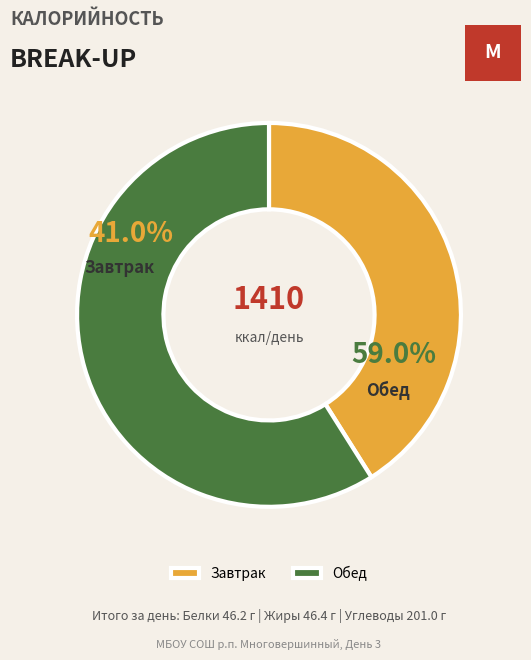

To the nearest percent, what portion does Обед represent?

59%